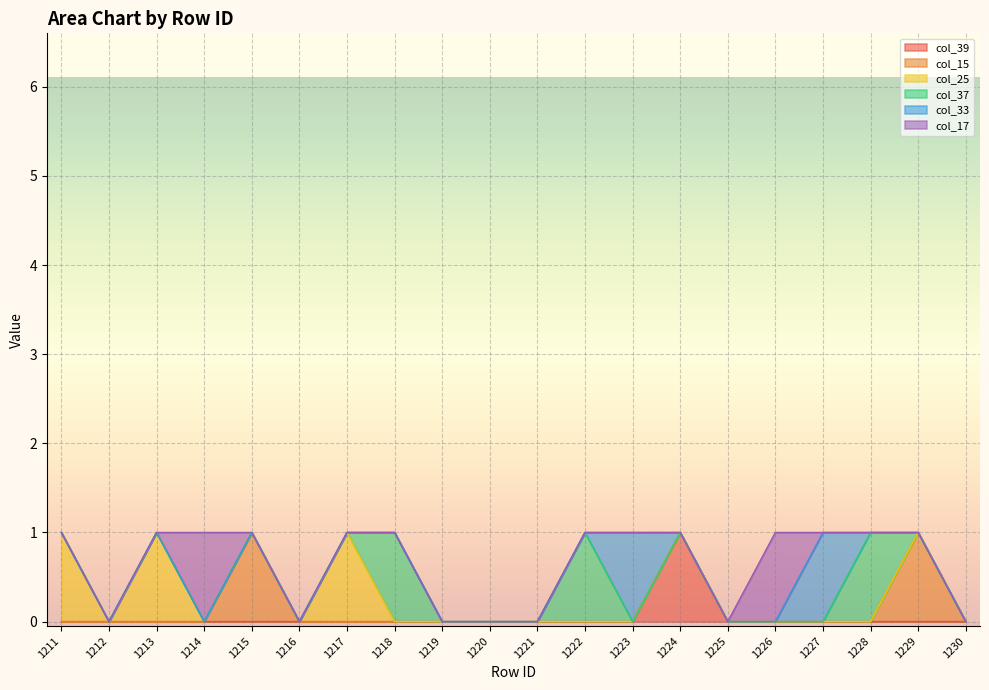

Is the value of col_33 at 1228 greater than the value of col_39 at 1213?

No